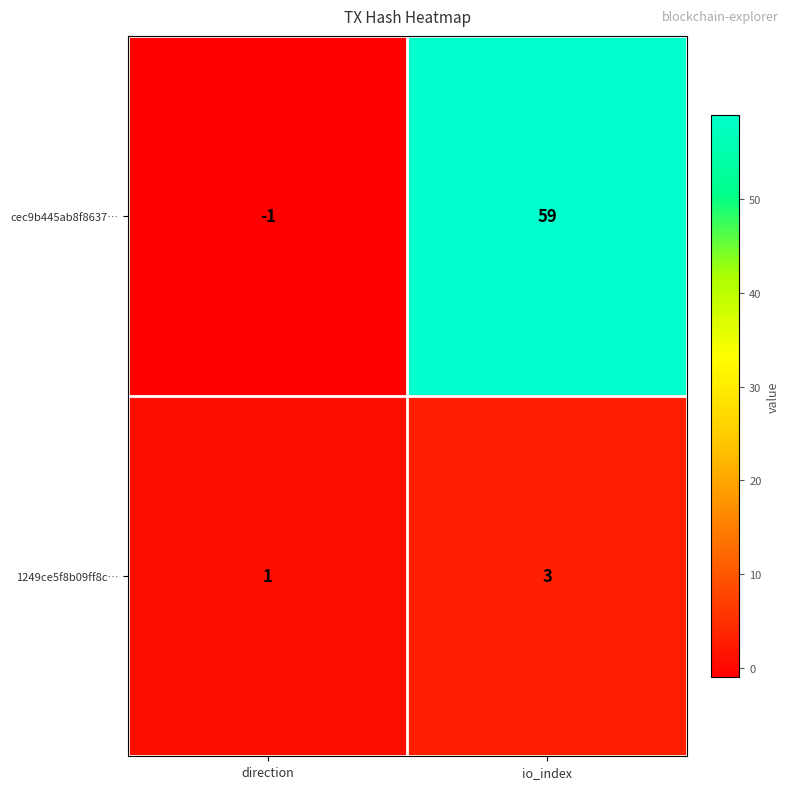

Which series has the largest range (max minus min)?

cec9b445ab8f8637…